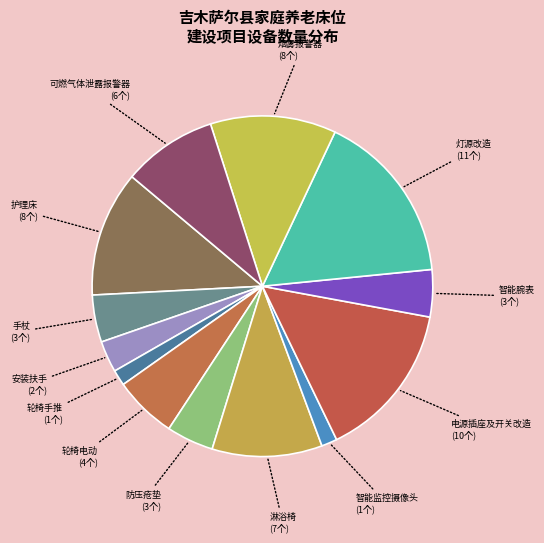

Is there any slice that represents more than half of the pie?

No